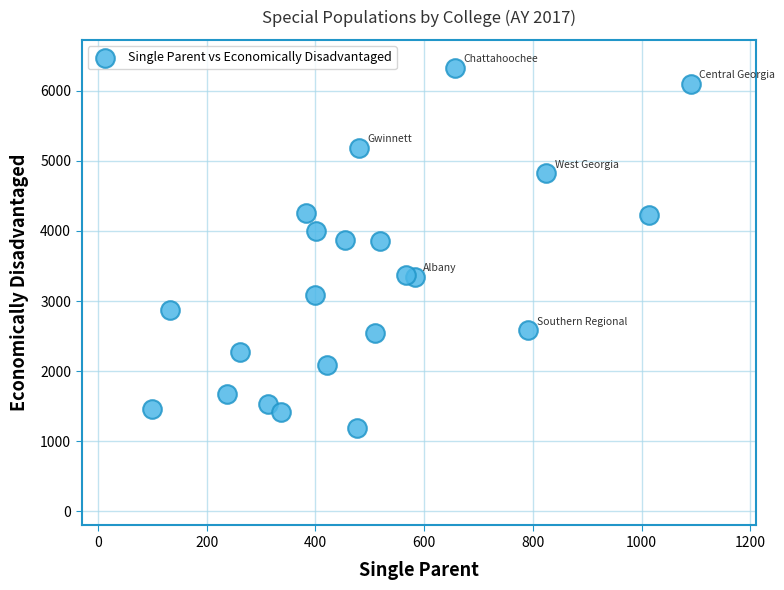

What is the range of X values (max minus min)?

990